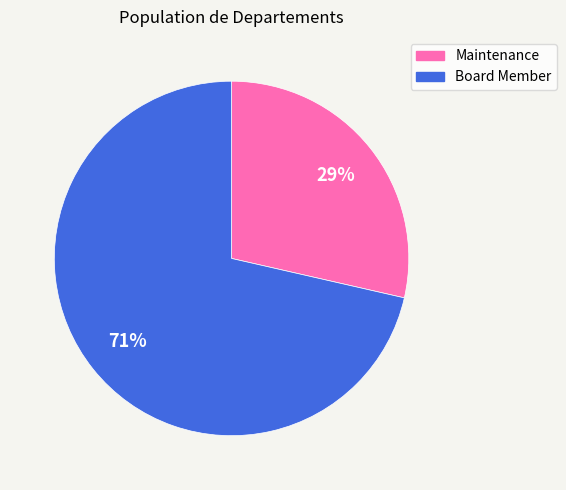

Is Board Member the majority of the pie?

Yes